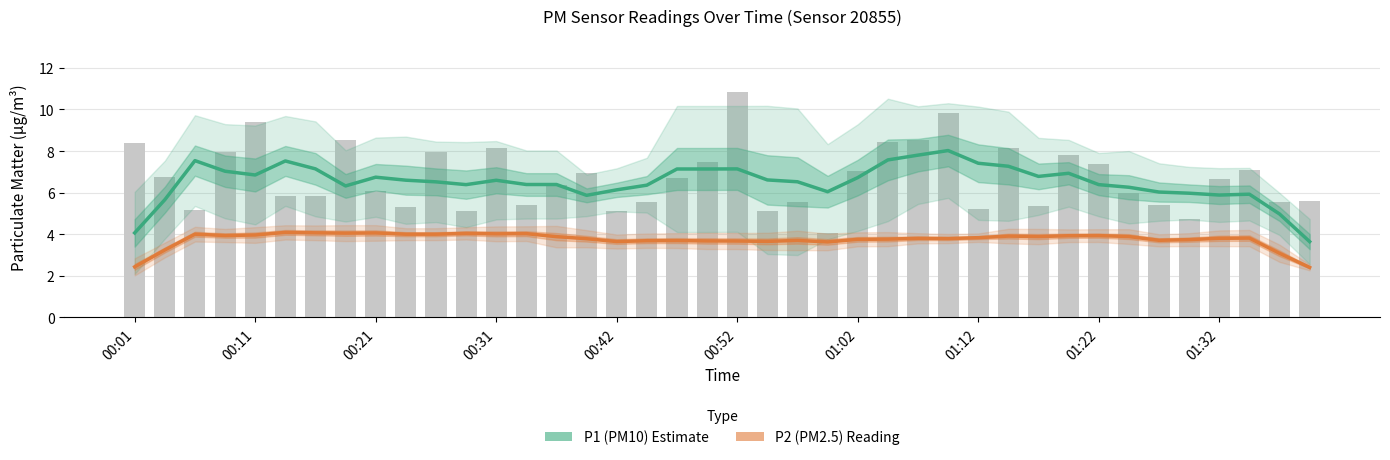

Is it true that P1 (PM10) equals 9.5 at 01:22?

False